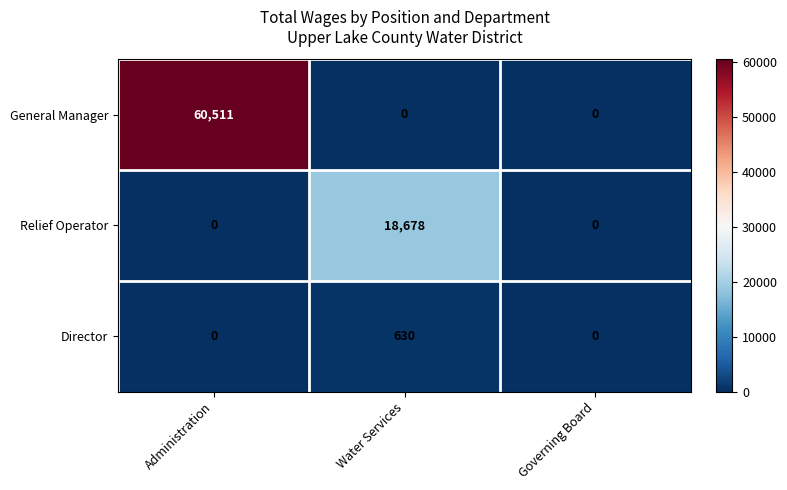

Which series has the largest total across all categories?

General Manager